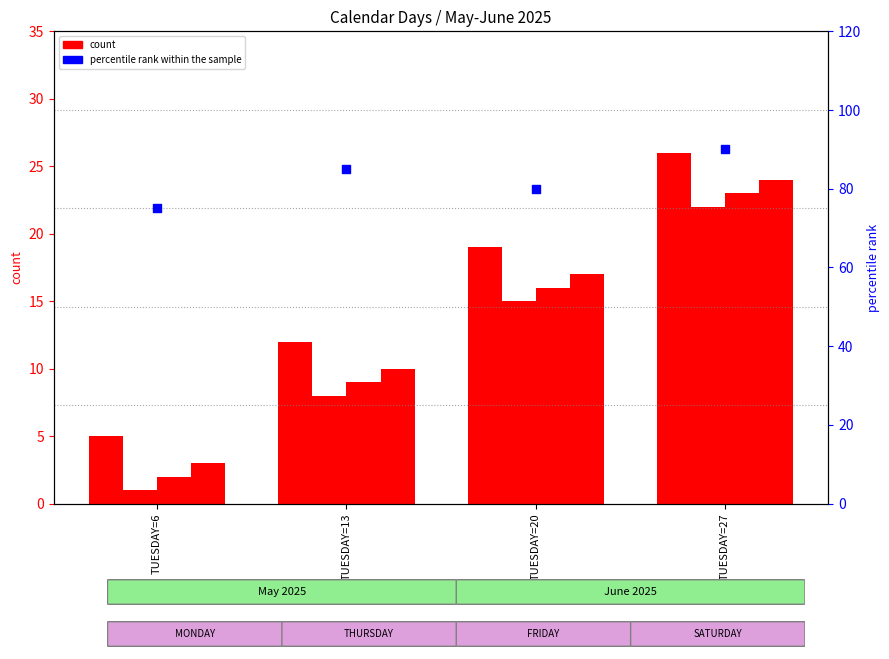

Which series has the widest spread of Y values?

MONDAY